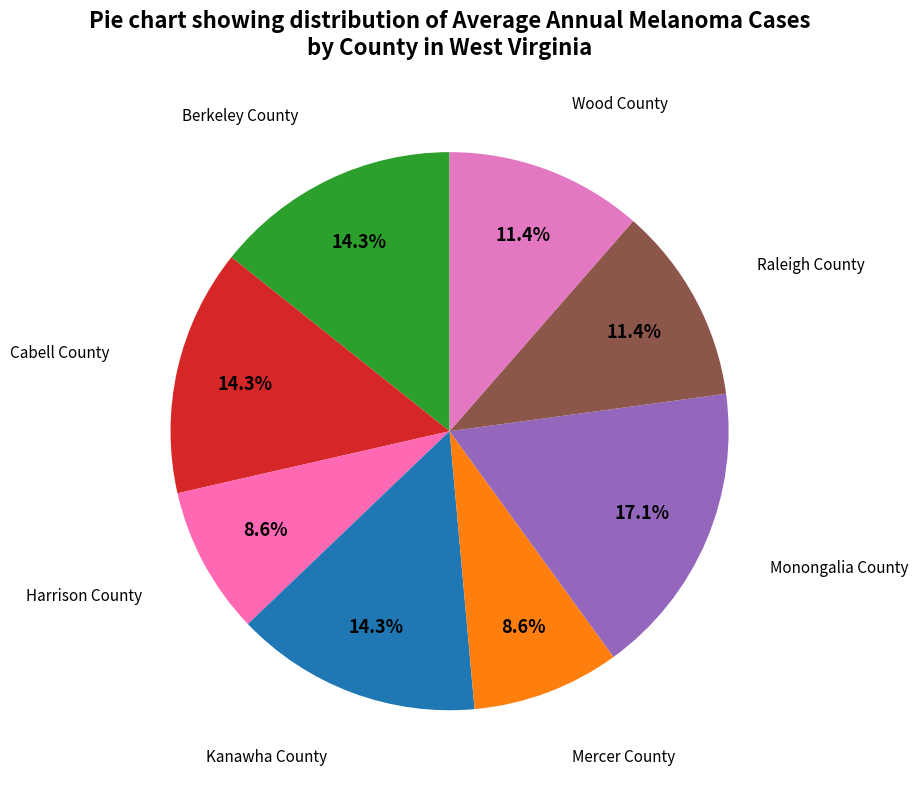

How many segments does this pie chart have?

8